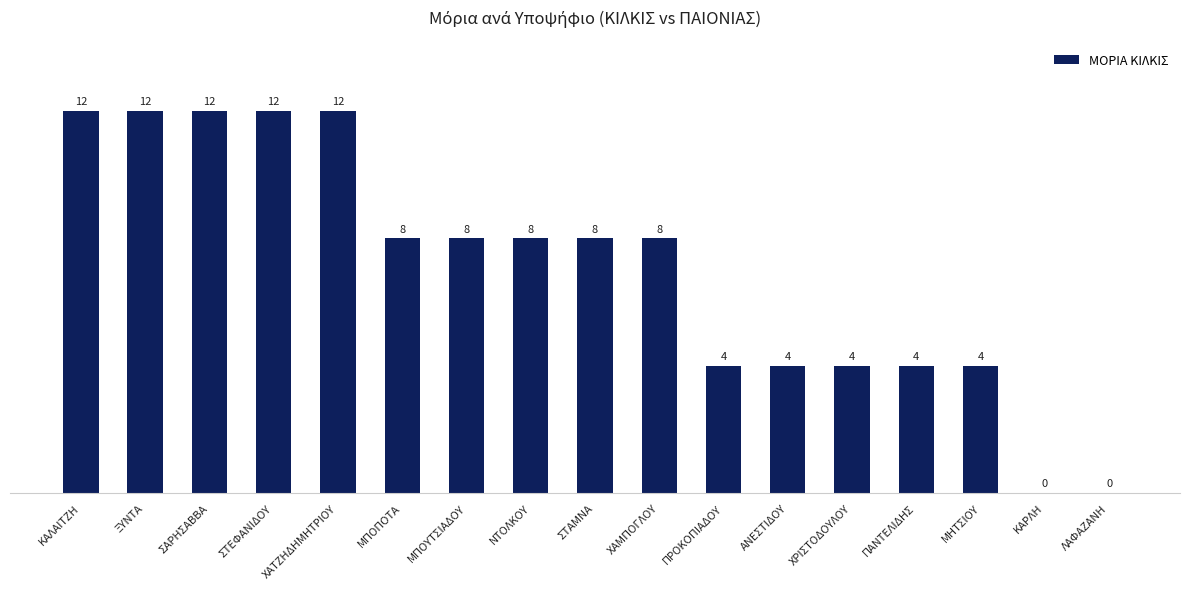

What is the change in value from ΚΑΛΑΙΤΖΗ to ΜΗΤΣΙΟΥ?

-8